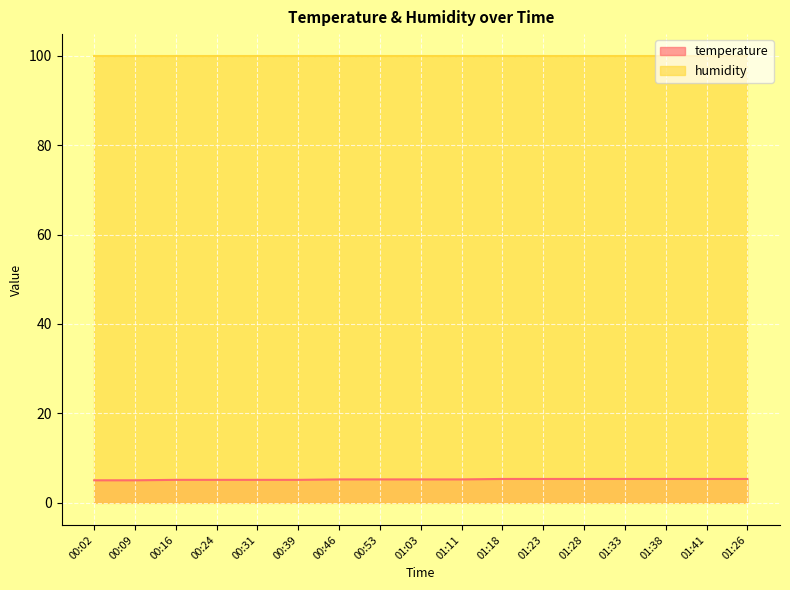

At which label is the value closest to 5?

00:02